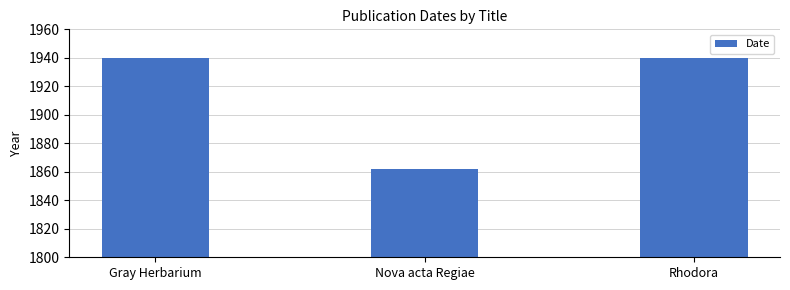

Are the bars horizontal?

No